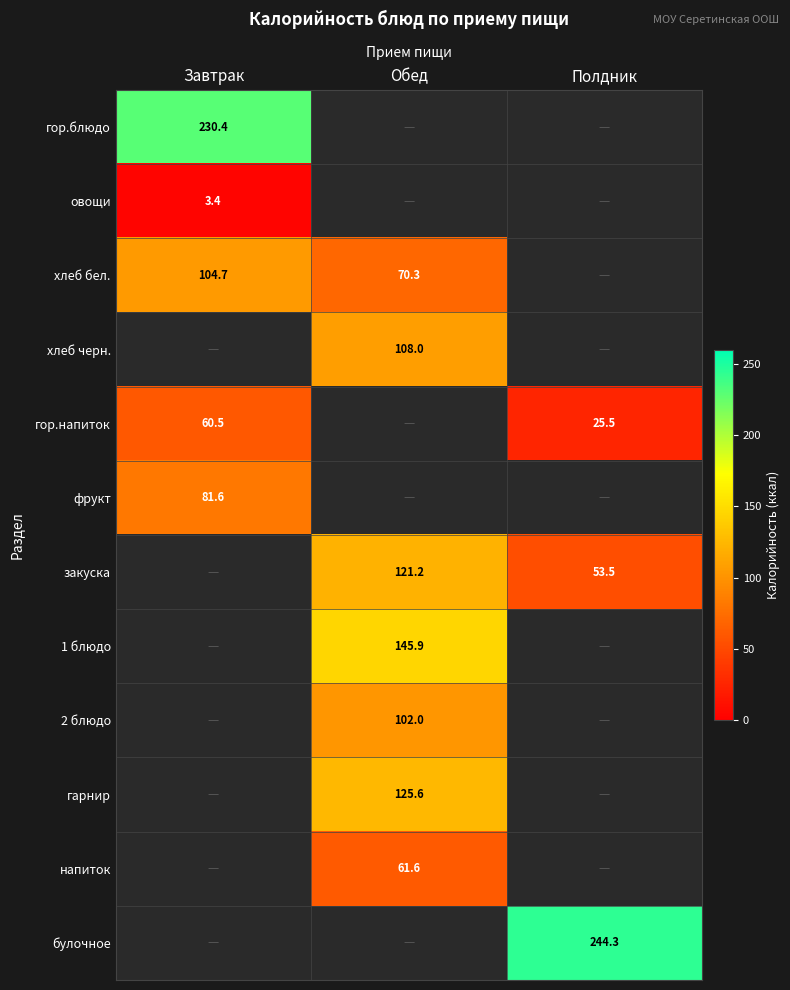

Which series changed the most between Завтрак and Обед?

хлеб бел.